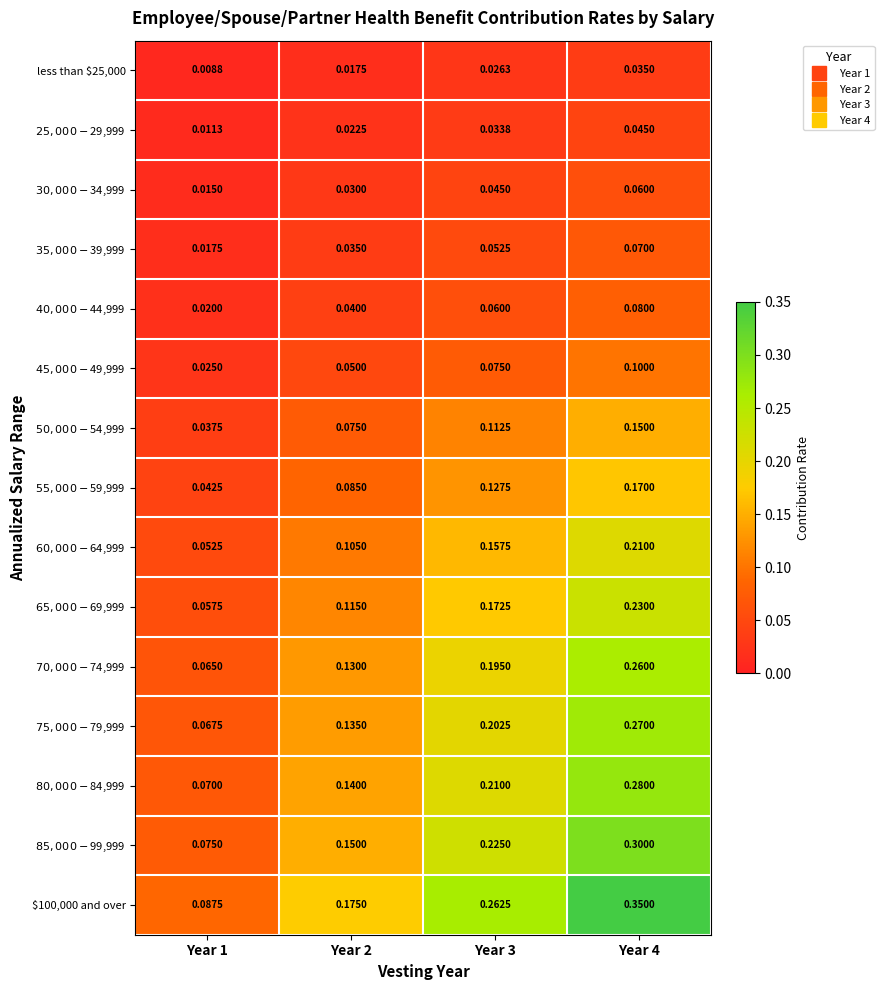

Rank the series by their maximum value, from lowest to highest.

less than $25,000, $25,000-$29,999, $30,000-$34,999, $35,000-$39,999, $40,000-$44,999, $45,000-$49,999, $50,000-$54,999, $55,000-$59,999, $60,000-$64,999, $65,000-$69,999, $70,000-$74,999, $75,000-$79,999, $80,000-$84,999, $85,000-$99,999, $100,000 and over